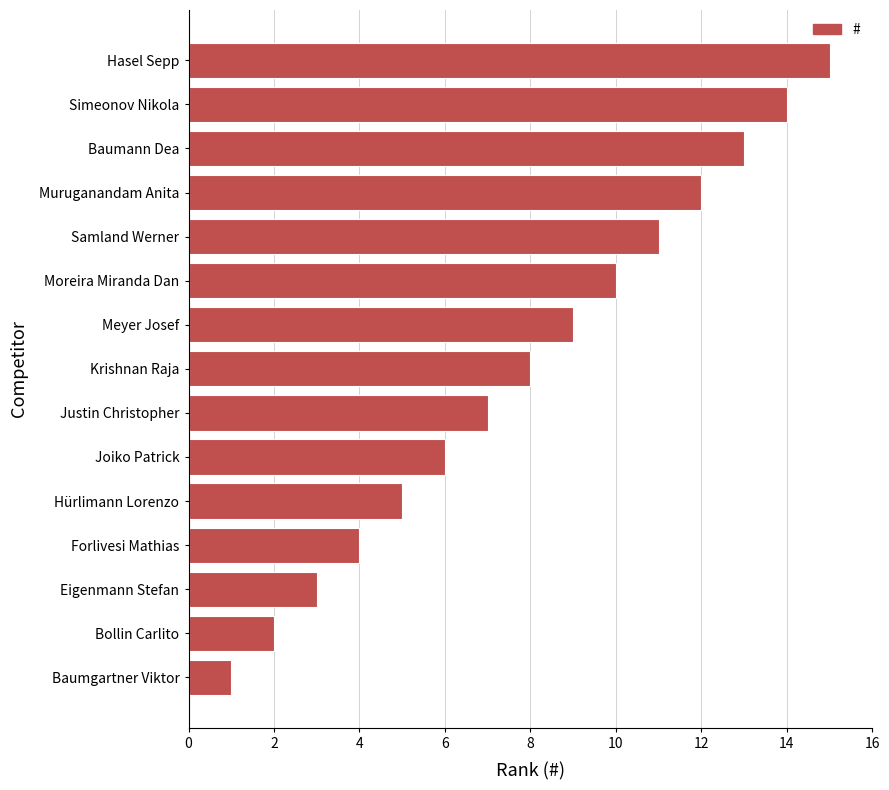

True or false: the data shows 1 at Baumgartner Viktor.

True